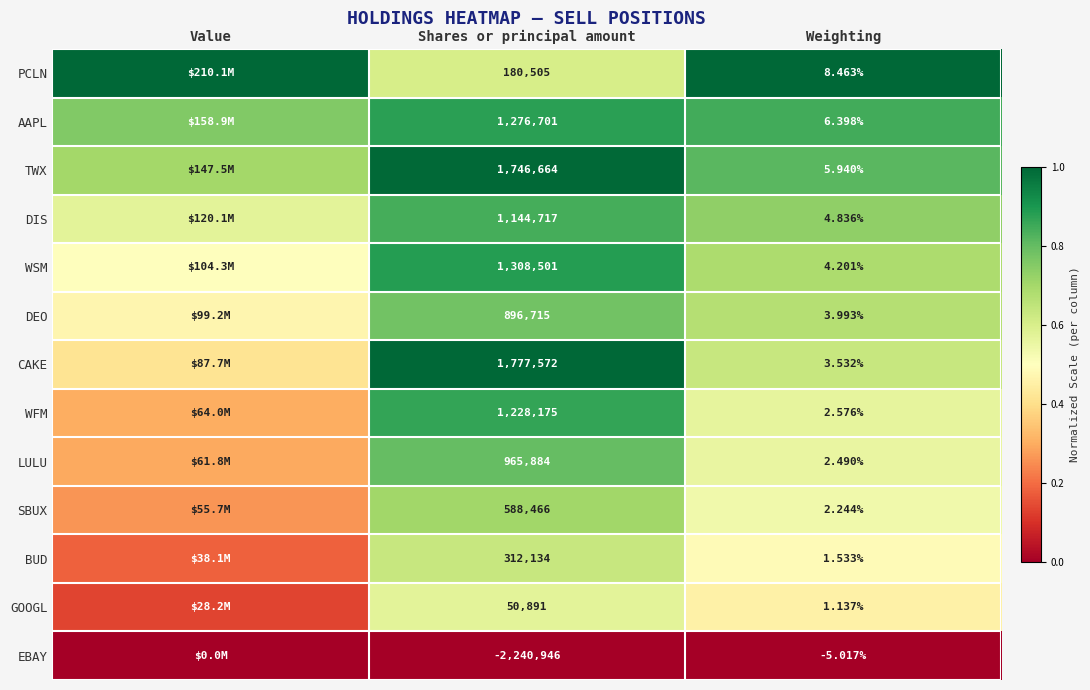

What is the difference between the highest and lowest values at Weighting?

13.5